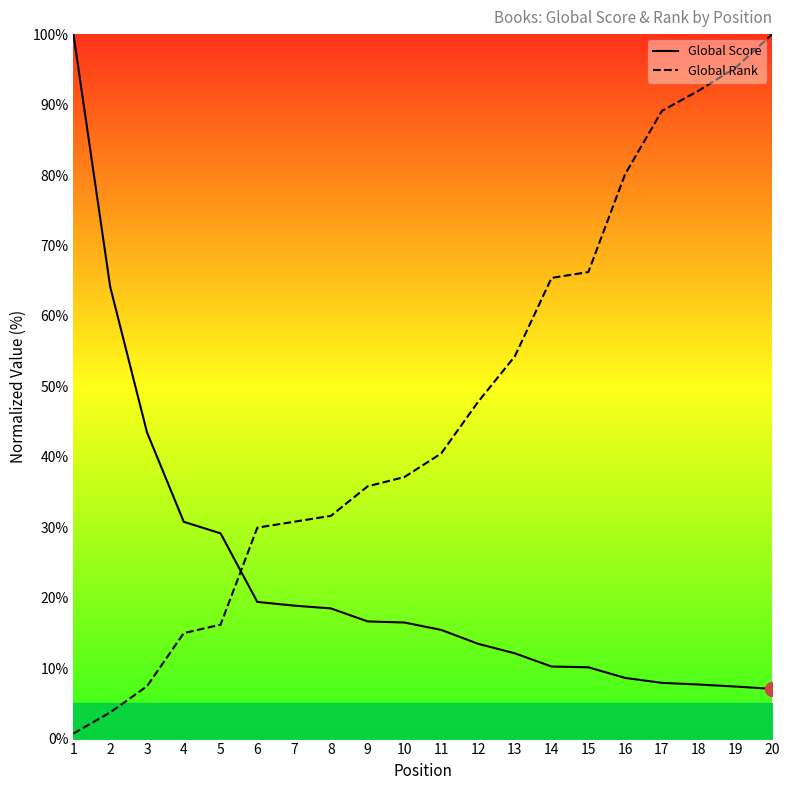

Between 18 and 15, which is larger?

15